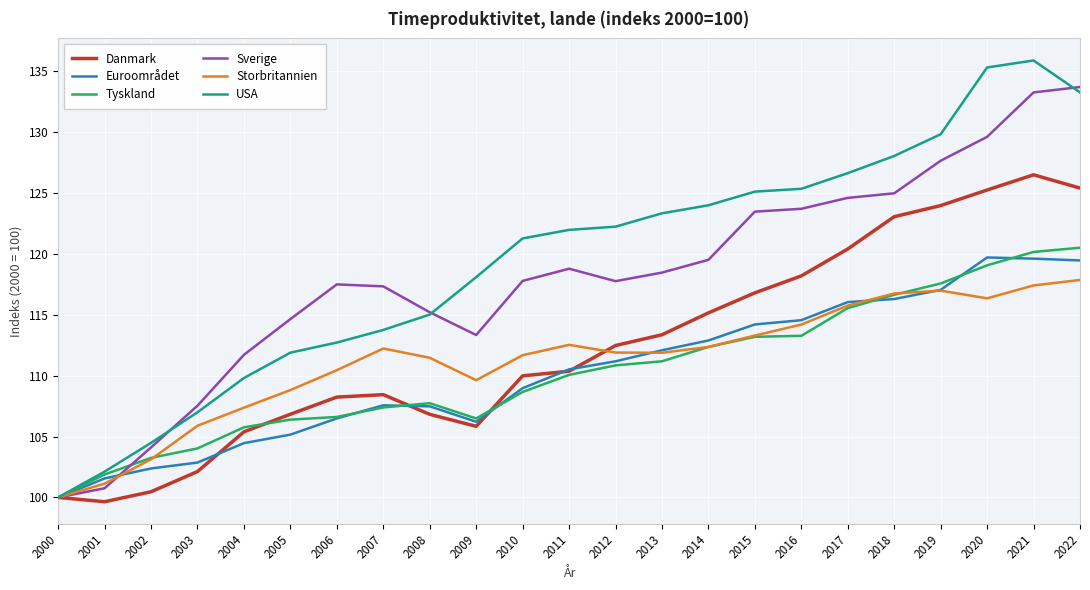

How many values in the Tyskland series exceed 110?

12